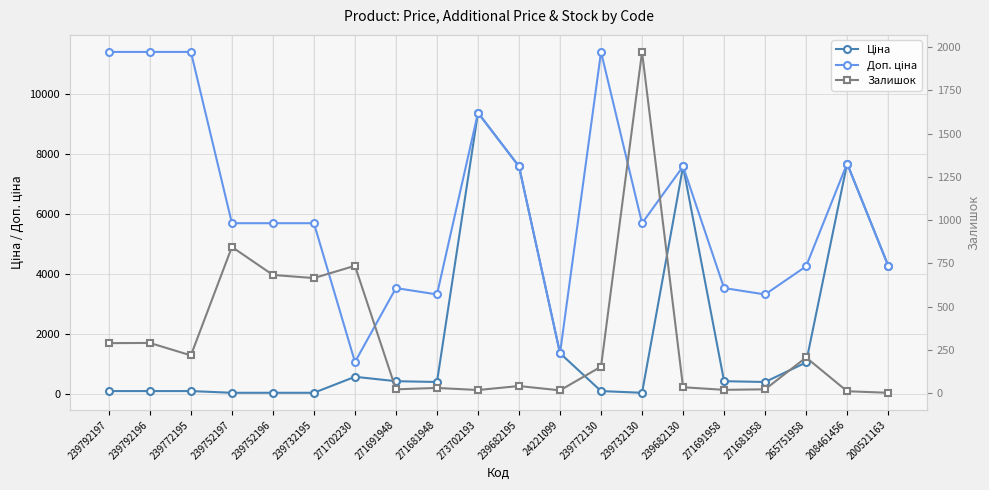

Reading right to left, what are all the values shown in this chart?

Ціна: 4295.4	7693.1	1067.3	416.6	443.1	7596.5	57.0	114.1	1375.4	7596.5	9384.0	416.6	443.1	589.9	57.0	57.0	57.0	114.1	114.1	114.1
Доп. ціна: 4295.0	7693.1	4269.4	3332.5	3545.0	7596.5	5705.0	11410.0	1375.0	7596.5	9384.0	3332.5	3545.0	1081.7	5705.0	5705.0	5705.0	11410.0	11410.0	11410.0
Залишок: 2.0	11.0	206.0	22.0	19.0	34.0	1972.0	153.0	16.0	41.0	18.0	30.0	22.0	736.0	665.0	683.0	845.0	218.0	290.0	289.0